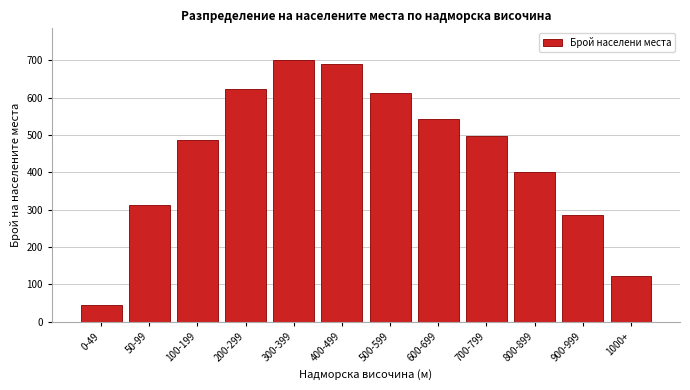

Reading left to right, extract all data points from this chart.

0-49=45	50-99=312	100-199=487	200-299=623	300-399=701	400-499=689	500-599=612	600-699=543	700-799=498	800-899=401	900-999=287	1000+=124